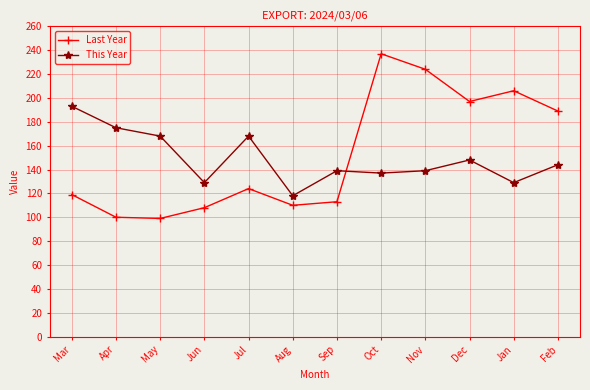

What is the average value of the This Year series?

149